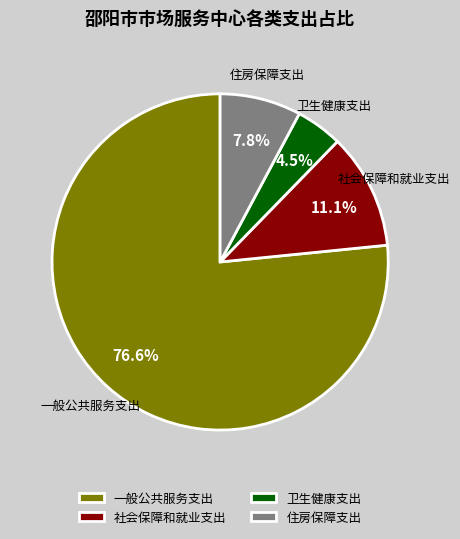

True or false: 住房保障支出 accounts for 8% of the total.

True